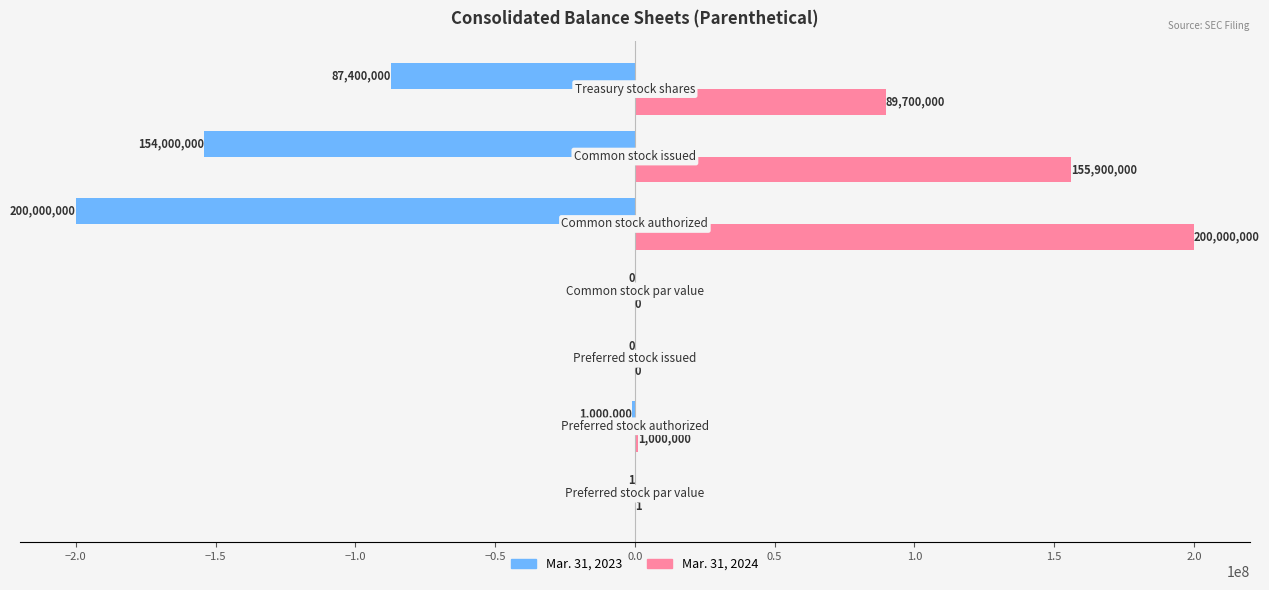

What is the greatest value displayed?

200000000.0